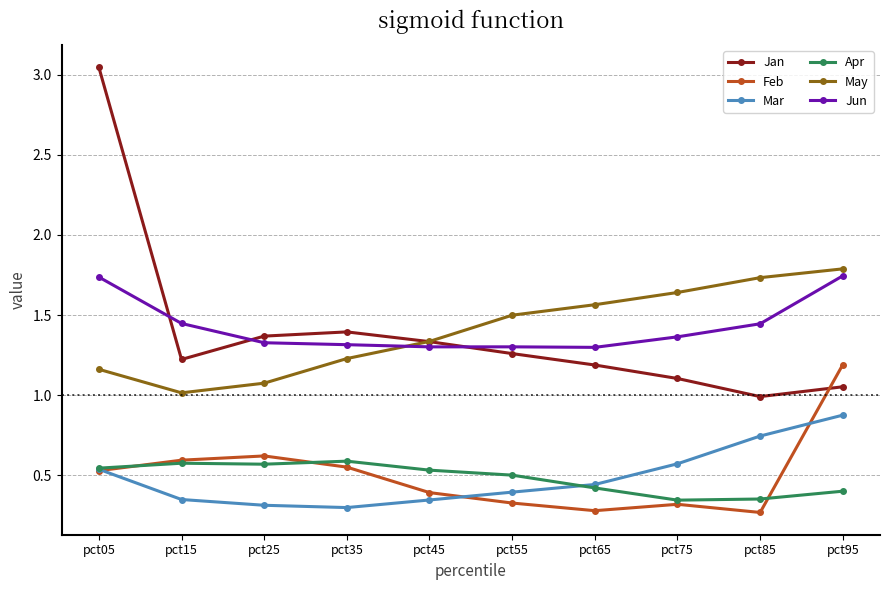

Which series has the widest spread of values?

Jan